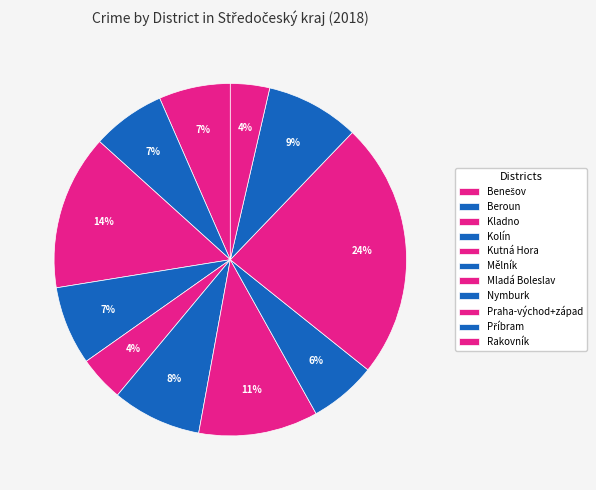

How much of the chart is everything except Mělník?

91.8%